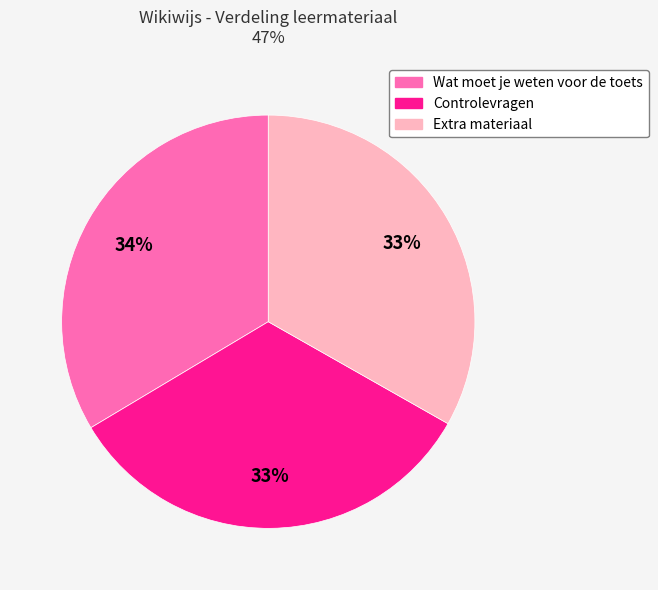

What is the ratio of the value at Wat moet je weten voor de toets to the value at Controlevragen?

1.0